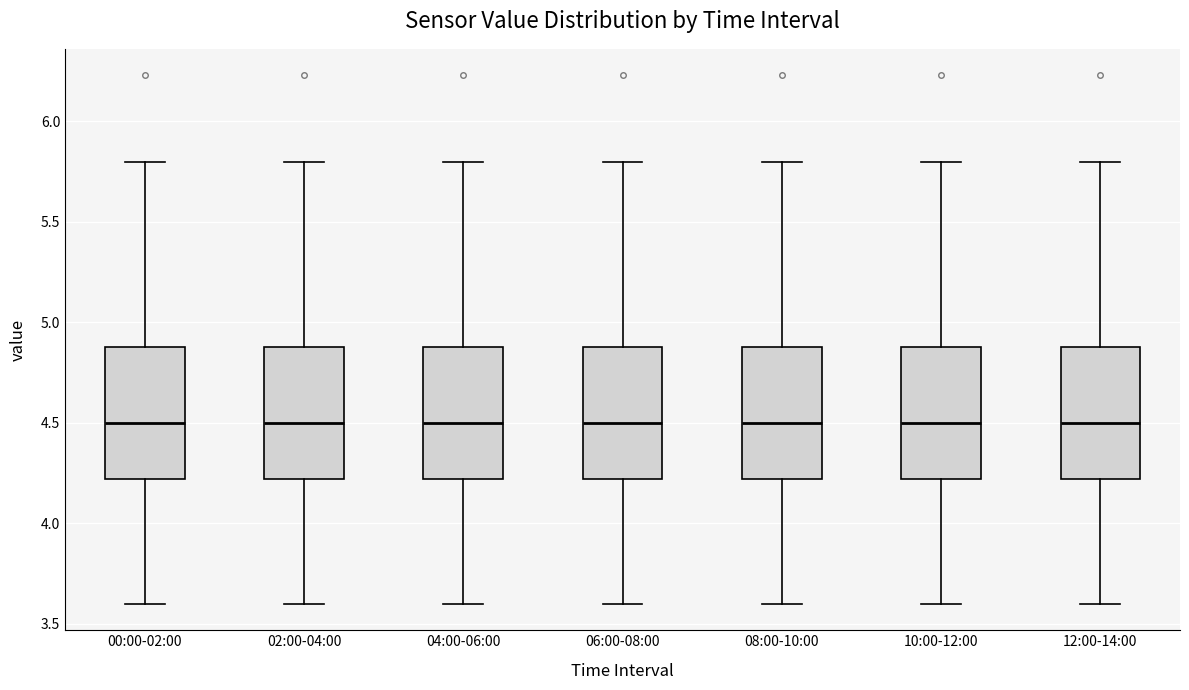

Reading left to right, transcribe this box plot: for each box, give where its median line is, the range the box spans, and where its two whiskers end, as read against the y-axis. The values are not printed on the chart, so give them approximately, as read against the axis.

00:00-02:00: median 4.5, box 4.2 to 4.9, whiskers 3.6 to 5.8
02:00-04:00: median 4.5, box 4.2 to 4.9, whiskers 3.6 to 5.8
04:00-06:00: median 4.5, box 4.2 to 4.9, whiskers 3.6 to 5.8
06:00-08:00: median 4.5, box 4.2 to 4.9, whiskers 3.6 to 5.8
08:00-10:00: median 4.5, box 4.2 to 4.9, whiskers 3.6 to 5.8
10:00-12:00: median 4.5, box 4.2 to 4.9, whiskers 3.6 to 5.8
12:00-14:00: median 4.5, box 4.2 to 4.9, whiskers 3.6 to 5.8